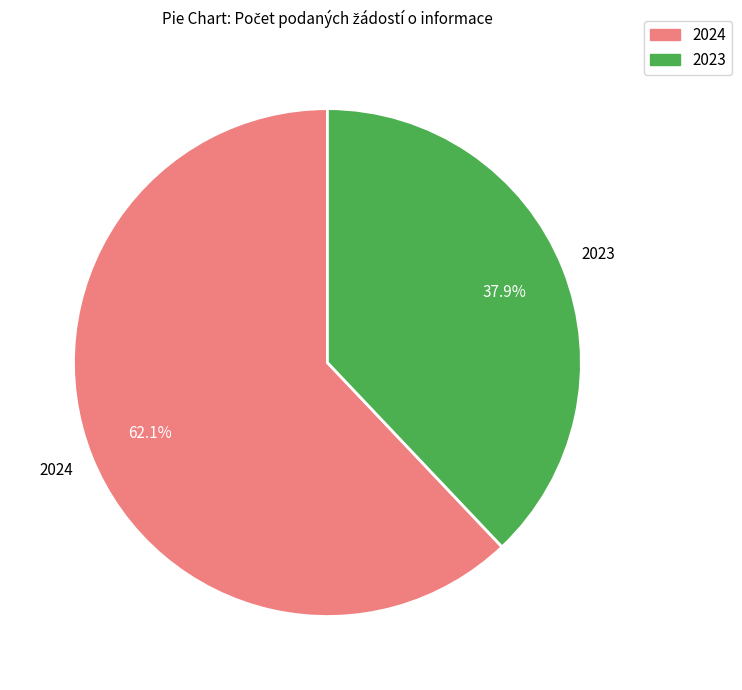

Which slice is the smallest?

2023